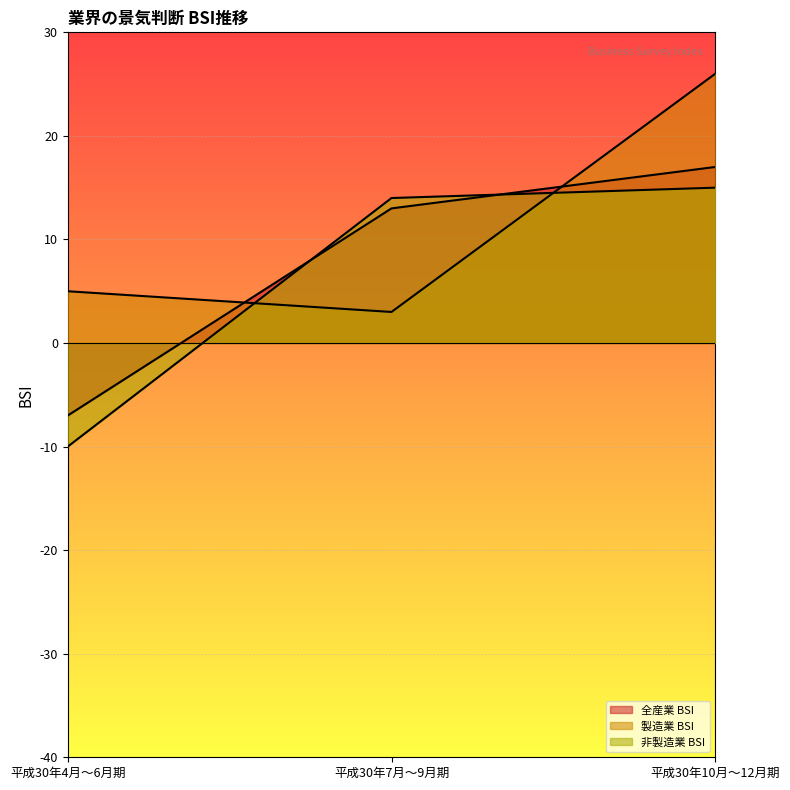

What is the sum of all 非製造業 BSI values?

19